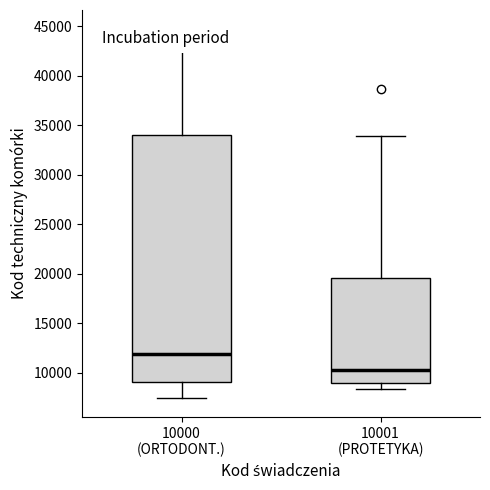

Where is the upper edge of the box for 10001 (PROTETYKA) on the y-axis? The values are not printed on the chart, so give them approximately, as read against the axis.

19500